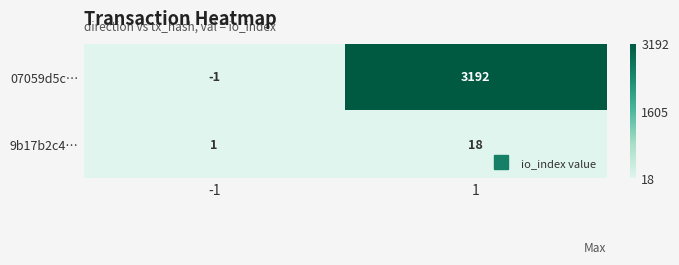

Read the 9b17b2c4… value at 1.

18